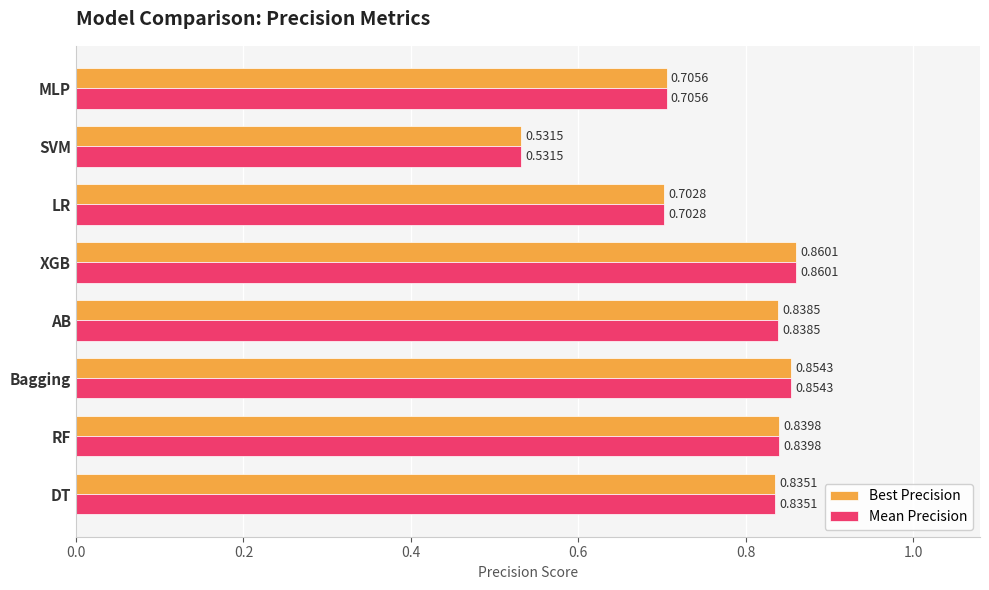

Which category has the lowest value across all series?

SVM